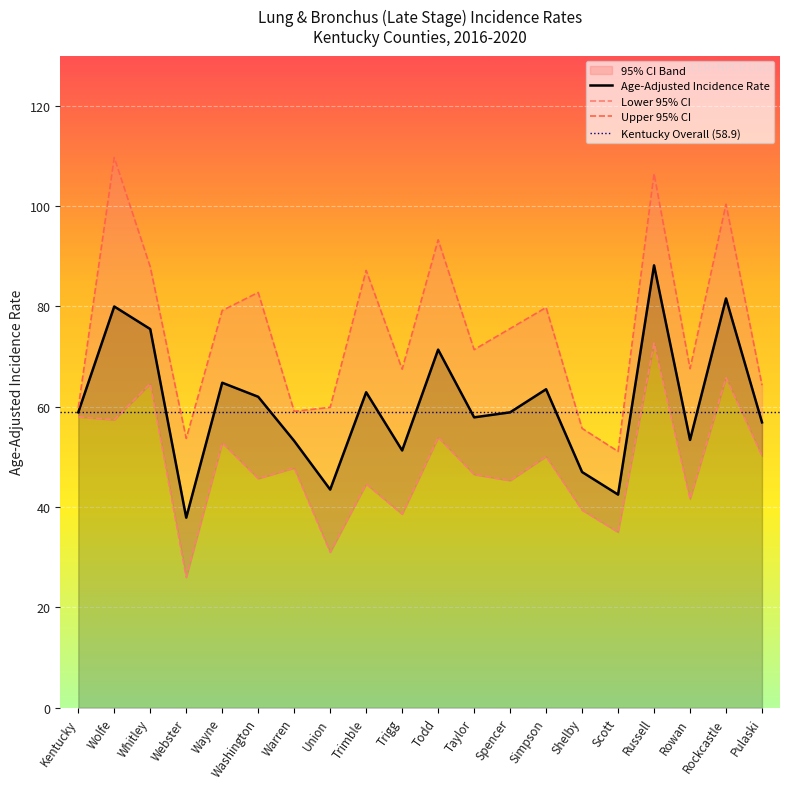

Which series changed the most between Wolfe and Webster?

Upper 95% CI